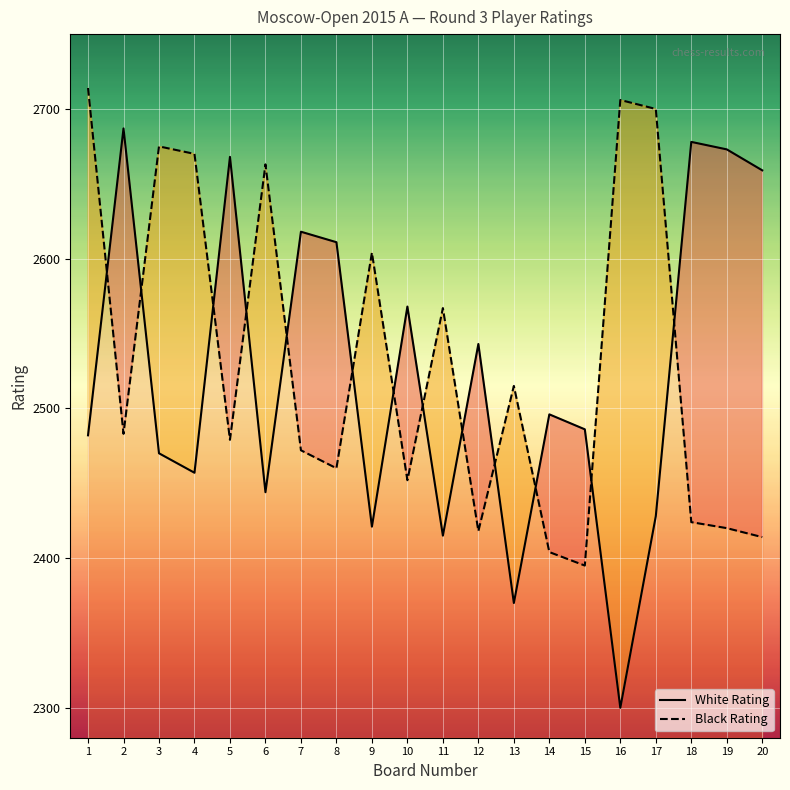

At which label does Black Rating first exceed 2483?

1